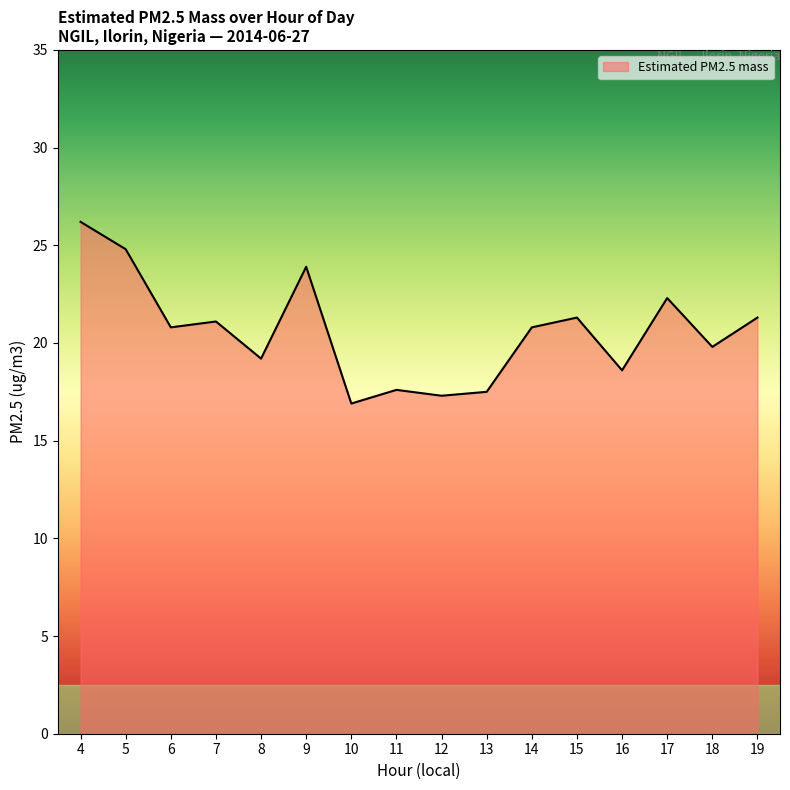

What is the difference between the second highest and minimum values?

7.9